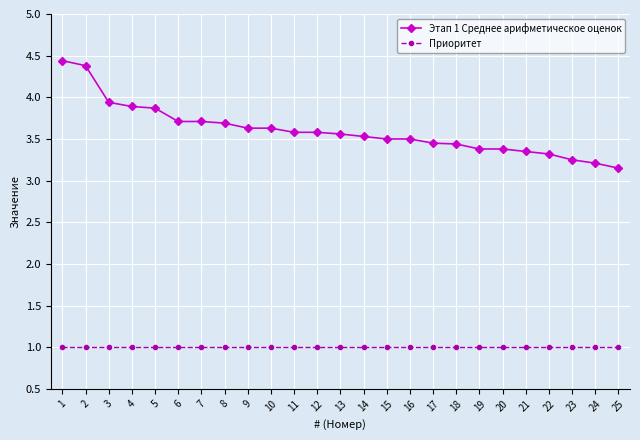

True or false: Приоритет and Этап 1 Среднее арифметическое оценок intersect in this chart.

False